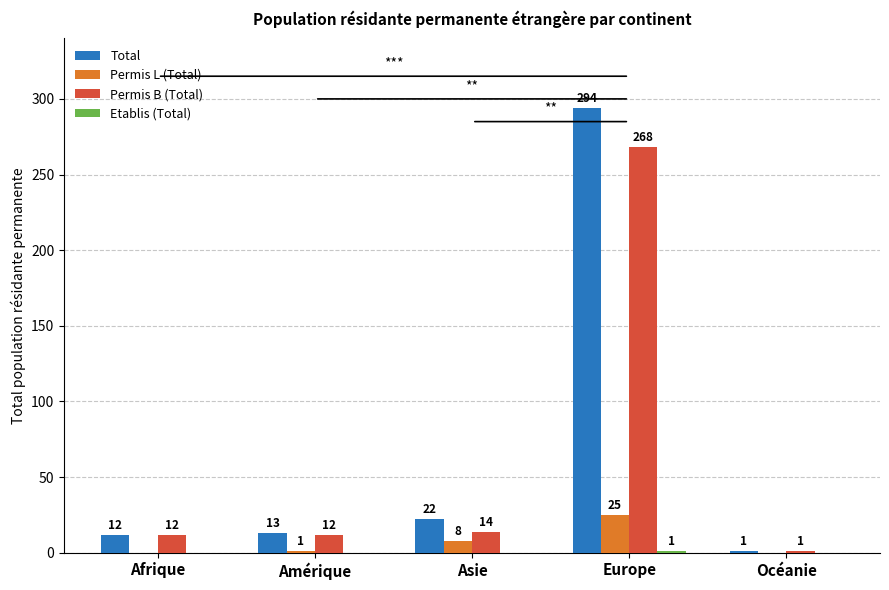

Which series changed the most between Afrique and Europe?

Total